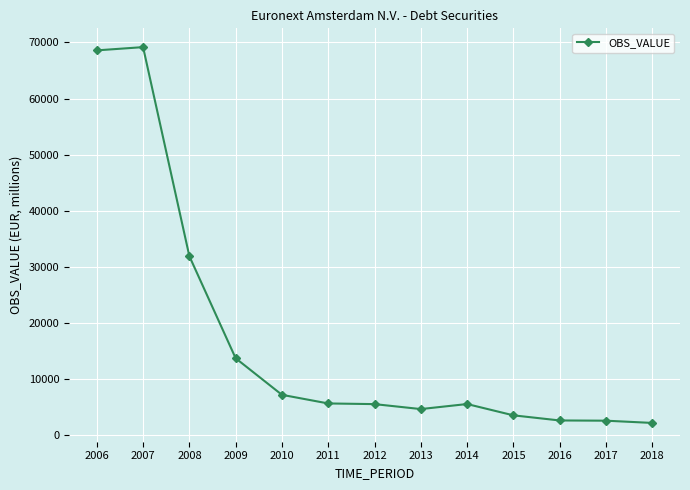

What is the minimum value shown in the chart?

2178